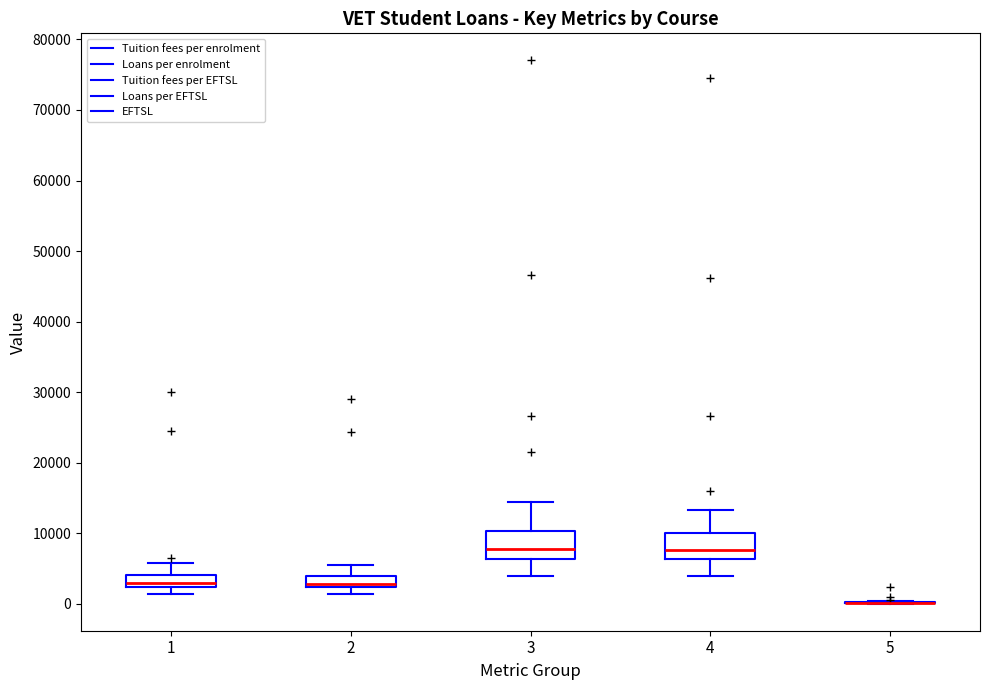

Reading left to right, transcribe this box plot: for each box, give where its median line is, the range the box spans, and where its two whiskers end, as read against the y-axis. The values are not printed on the chart, so give them approximately, as read against the axis.

1: median 3000, box 2000 to 4000, whiskers 1000 to 6000
2: median 3000, box 2000 to 4000, whiskers 1000 to 6000
3: median 8000, box 6000 to 10000, whiskers 4000 to 14000
4: median 8000, box 6000 to 10000, whiskers 4000 to 13000
5: box collapsed to a line at 0, whiskers 0 to 0